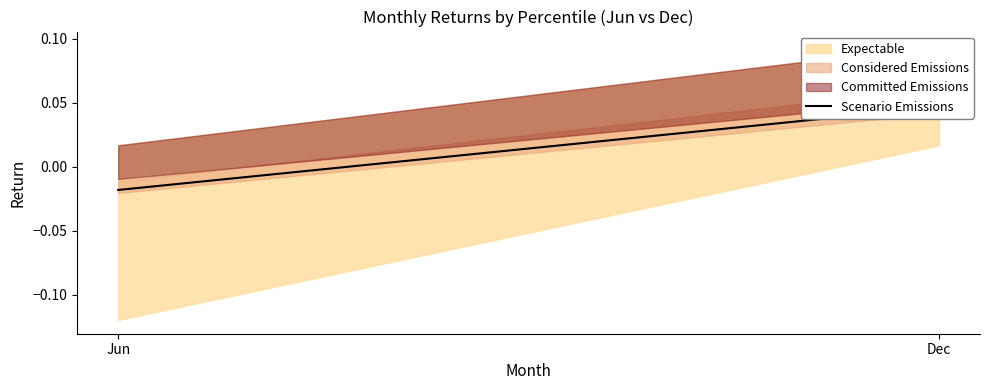

At which label does the data first exceed 0?

Dec